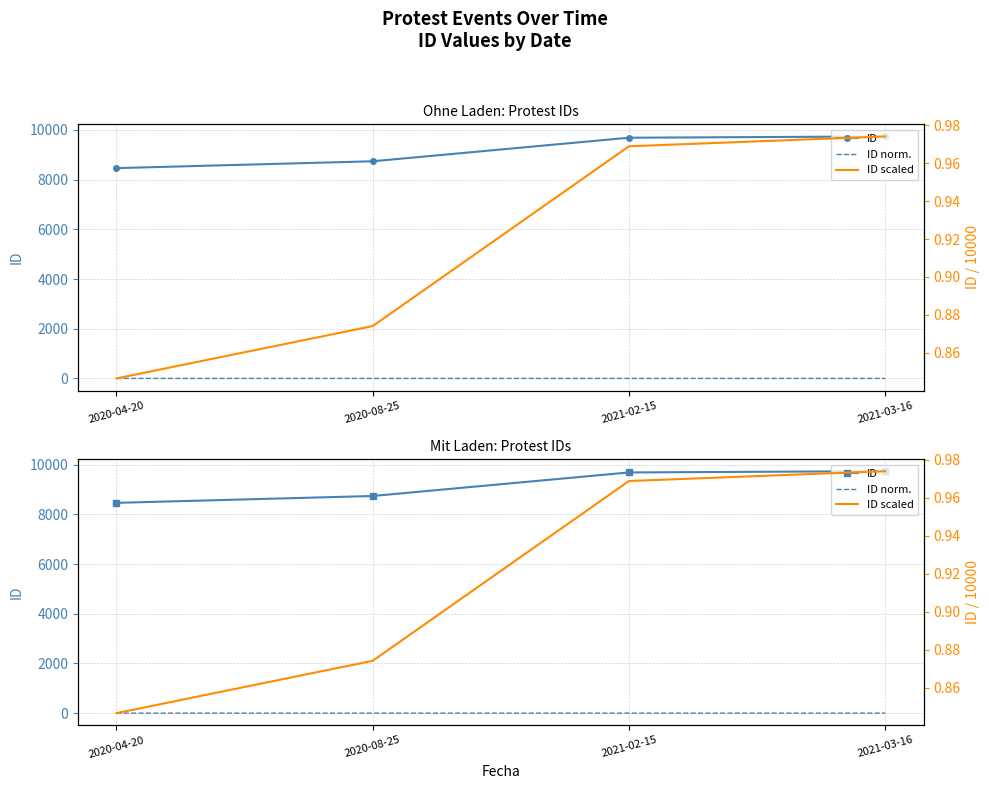

At which category does the chart reach its minimum across all series?

2020-04-20